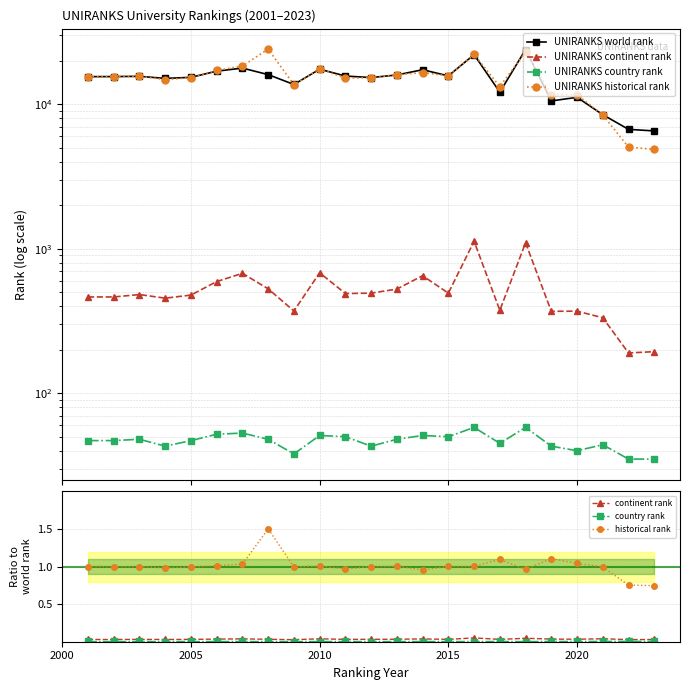

At which category is the sum across all series the highest?

2018